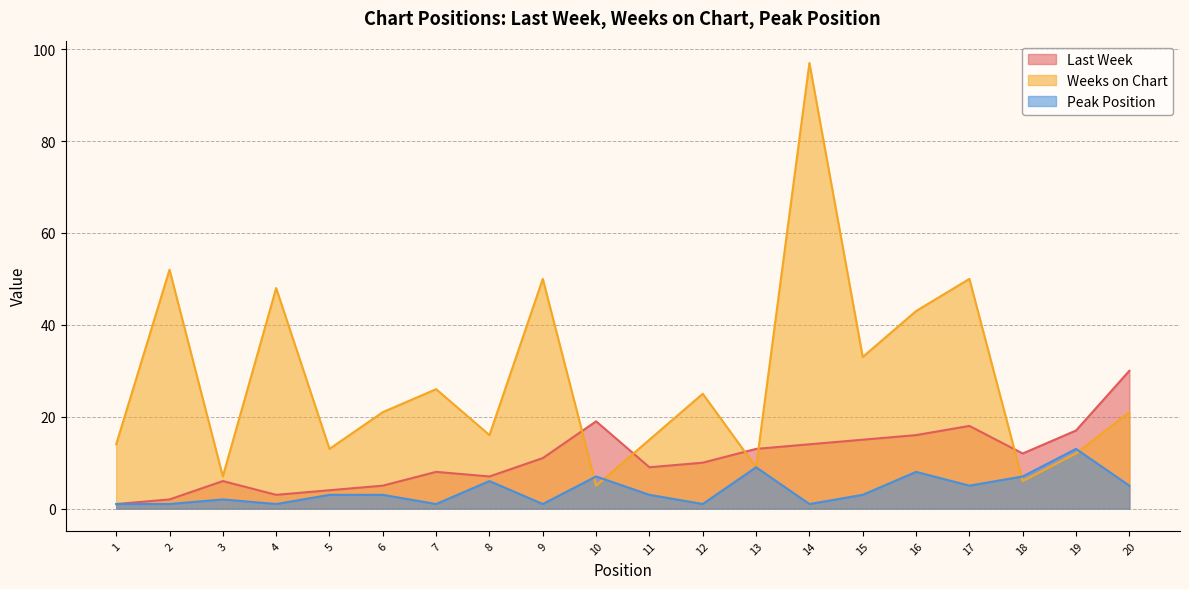

What is the value of the Last Week point at the 5th from the left?

4